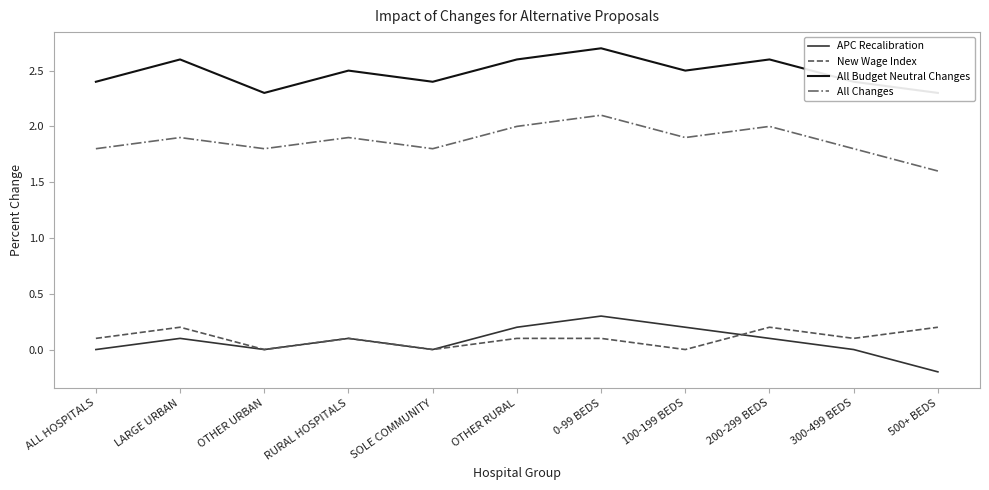

What is the label of the 11th point from the right?

ALL HOSPITALS